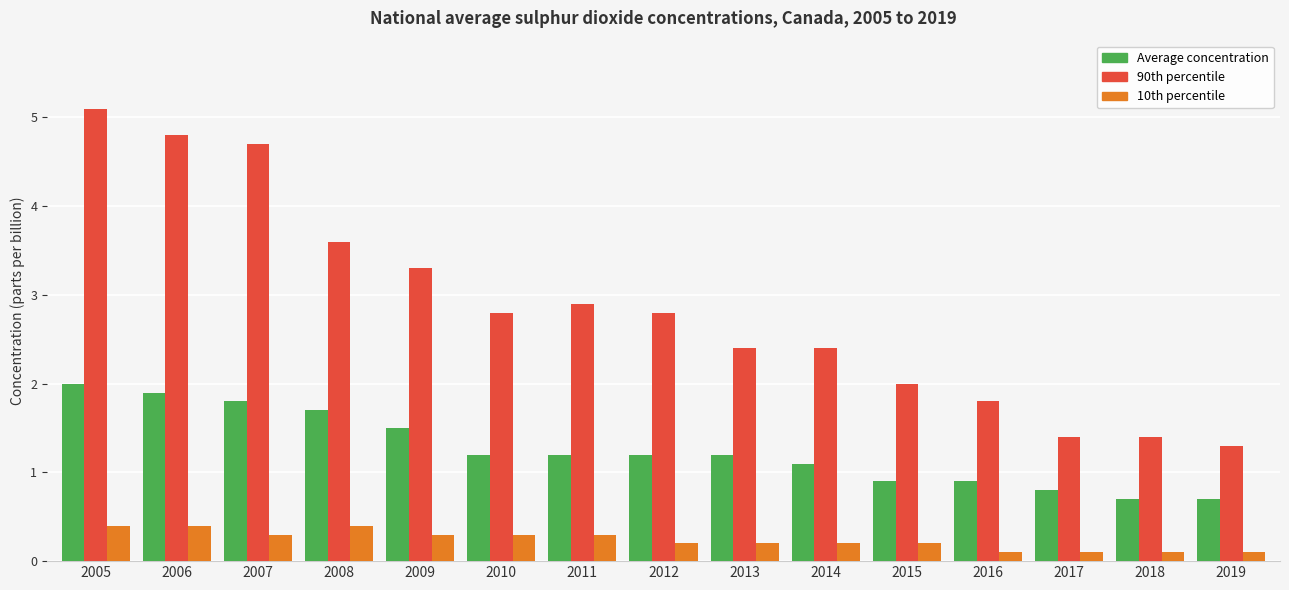

What is the average value of the 90th percentile series?

2.8